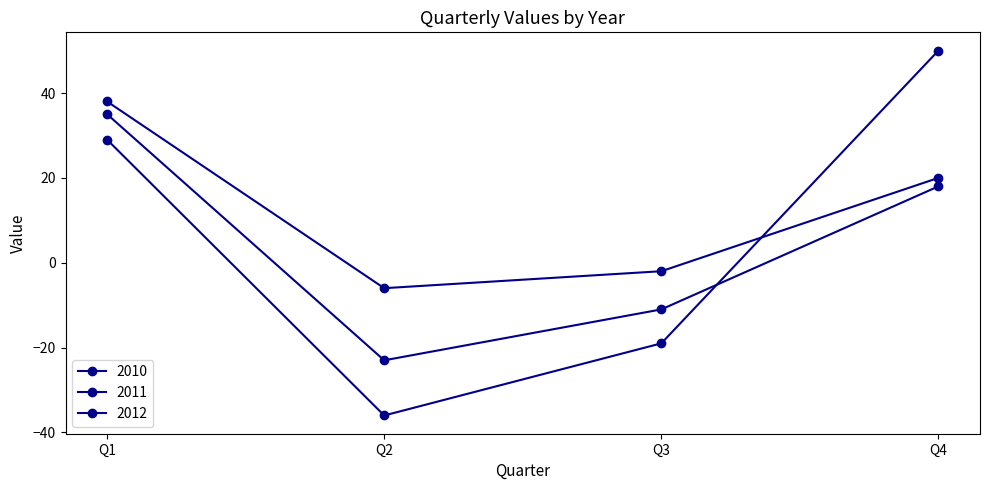

List the series in order of their peak value, lowest first.

2011, 2010, 2012